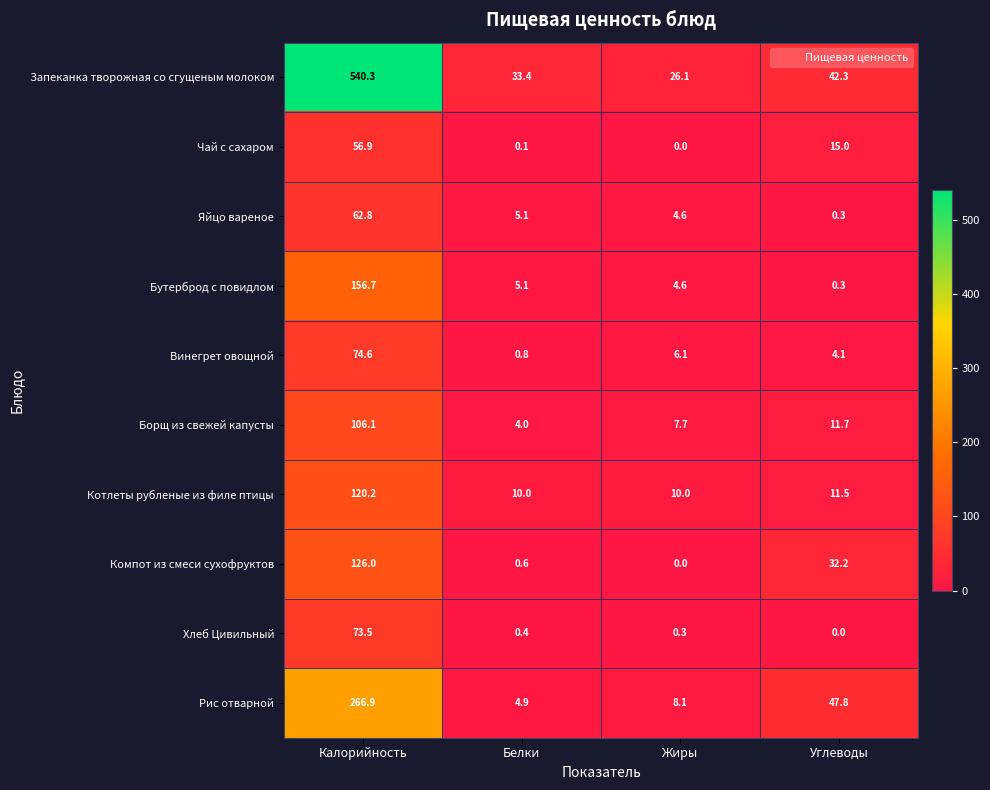

Count the number of data series in this chart.

10